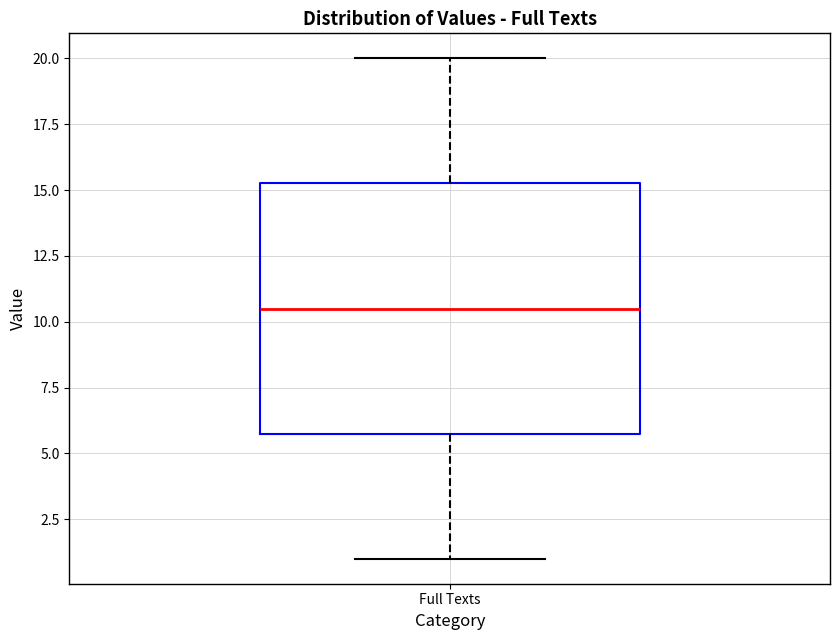

Where does the lower whisker of the box for Full Texts end on the y-axis? The values are not printed on the chart, so give them approximately, as read against the axis.

1.0